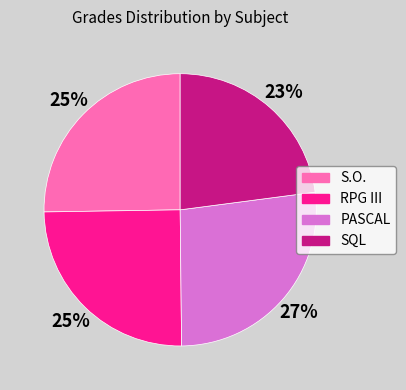

The PASCAL slice represents 39% of the pie. True or false?

False